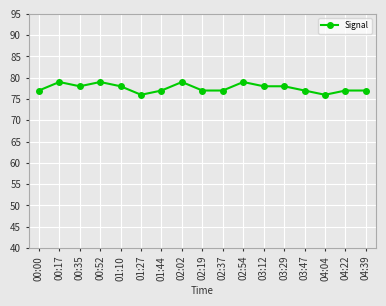

Reading right to left, list all the values displayed in this chart.

77	77	76	77	78	78	79	77	77	79	77	76	78	79	78	79	77